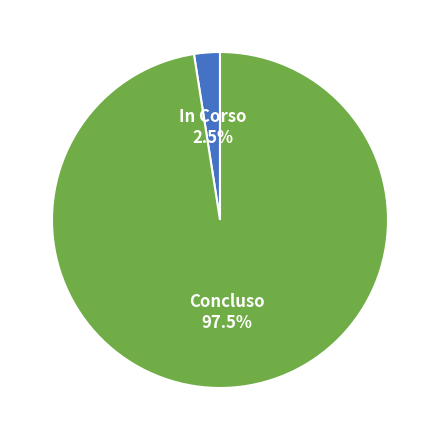

Does any single category account for the majority?

Yes